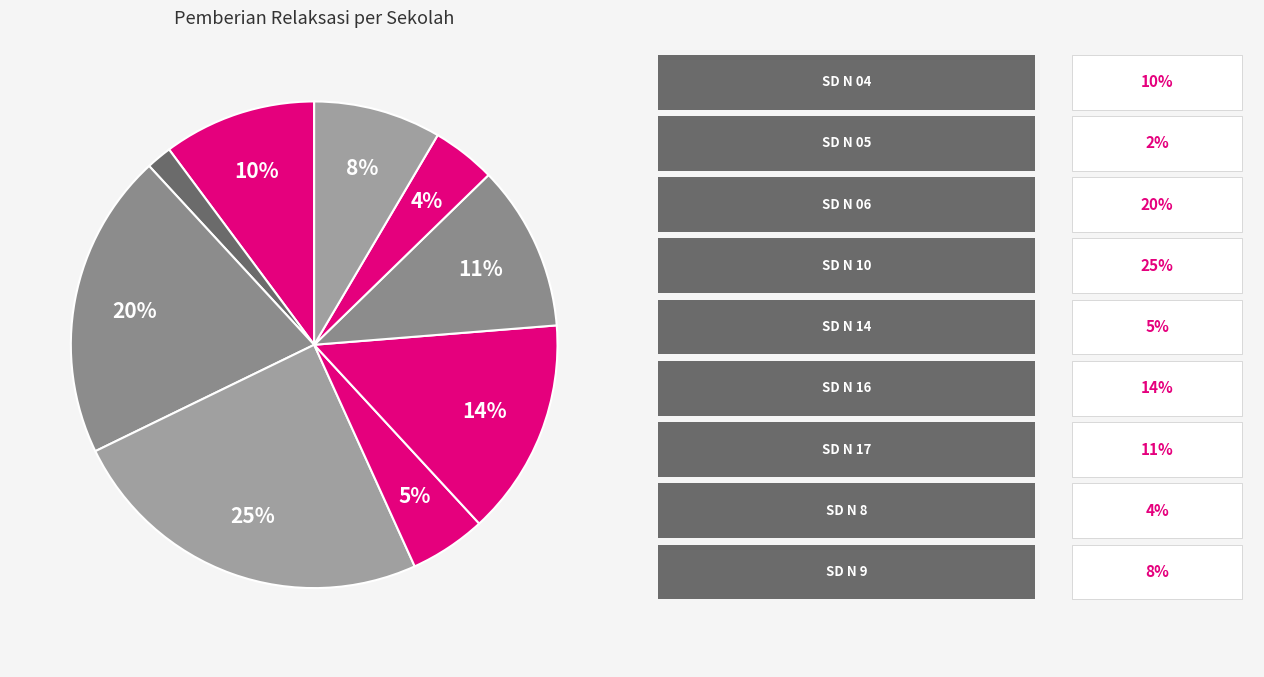

Count the number of slices in the pie.

9